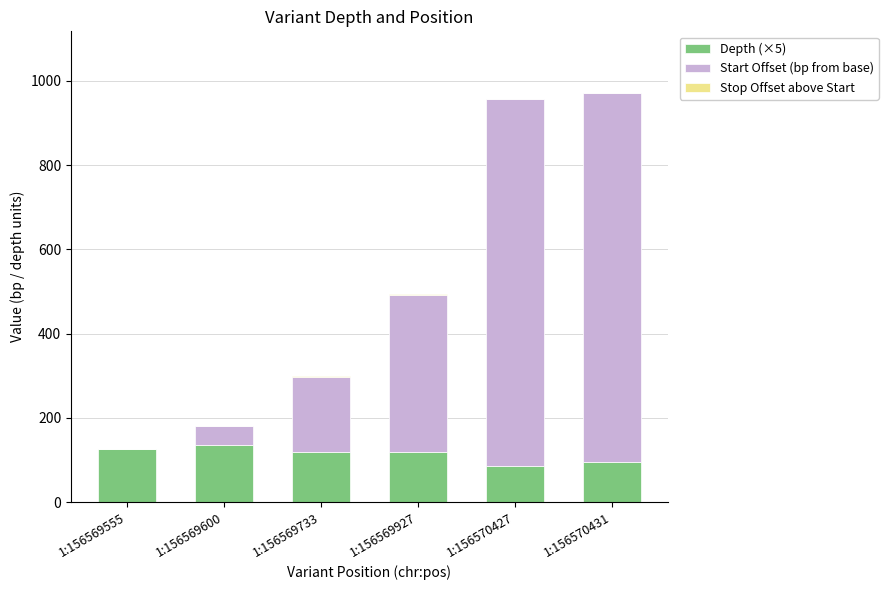

Which series has the largest total across all categories?

Start Offset (bp from base)